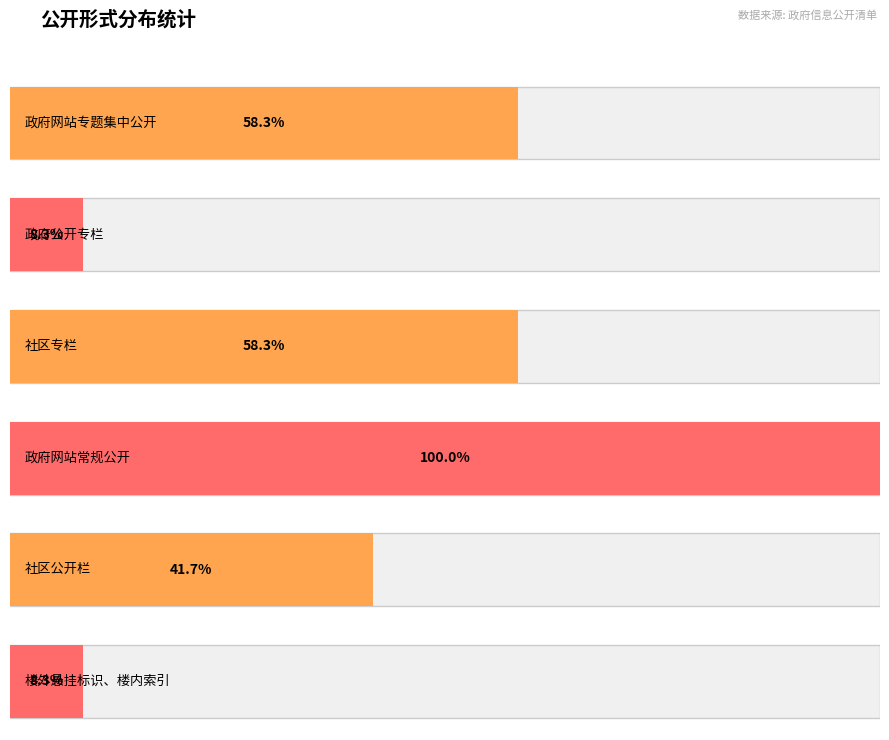

List the labels in order of value, largest first.

政府网站常规公开, 政府网站专题集中公开, 社区专栏, 社区公开栏, 政府公开专栏, 楼外悬挂标识、楼内索引